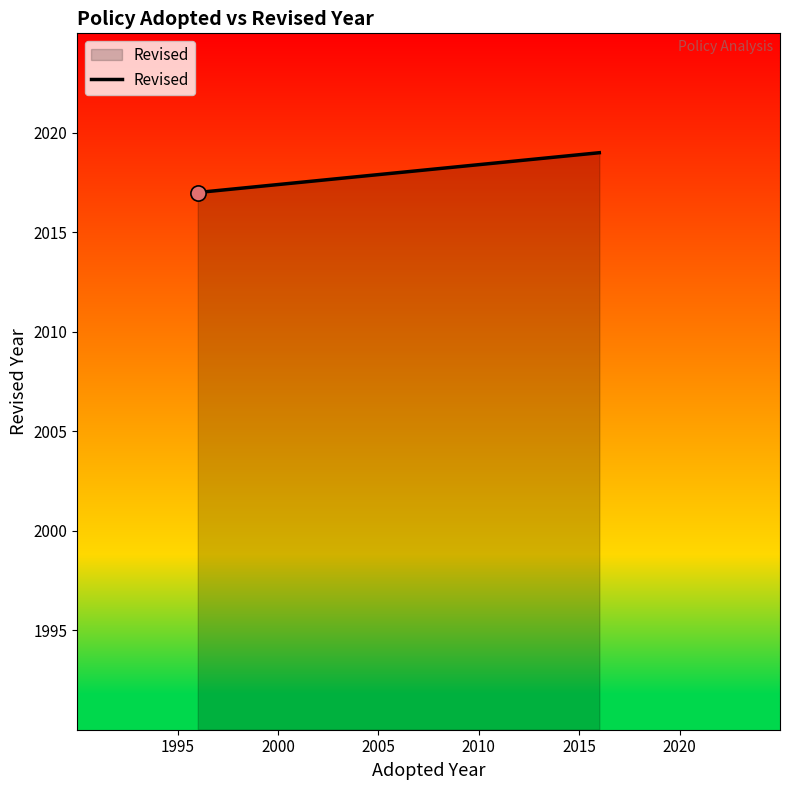

Approximately how many times larger is the value at 2000 compared to 1995?

1.0